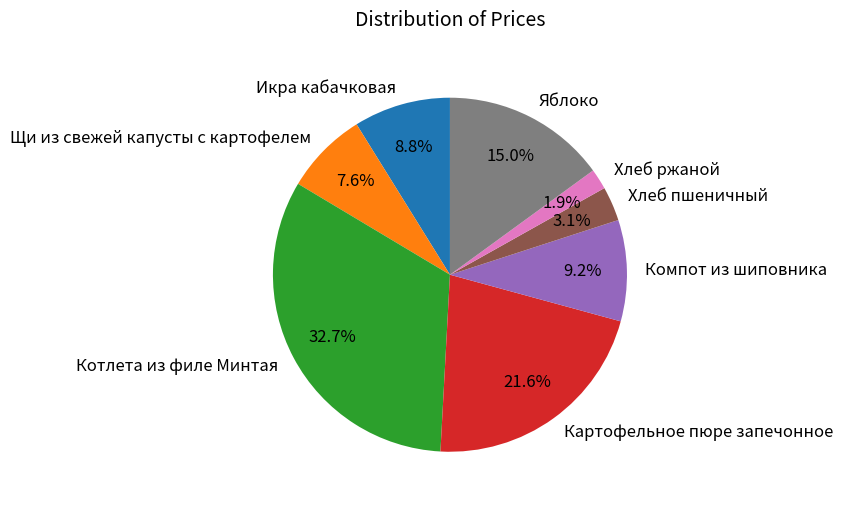

True or false: Икра кабачковая accounts for 23% of the total.

False